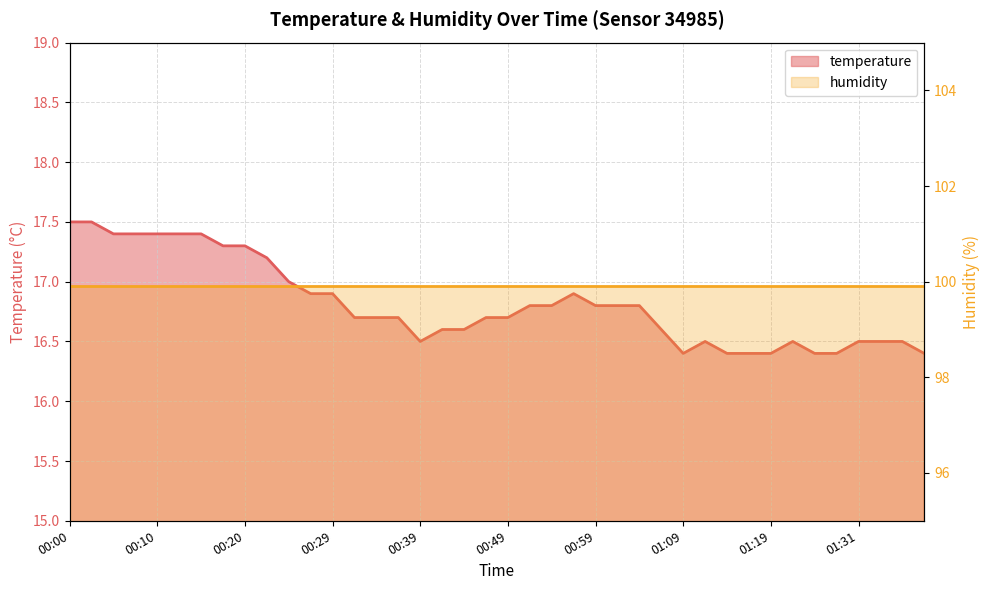

What is the sum of all values?

672.6